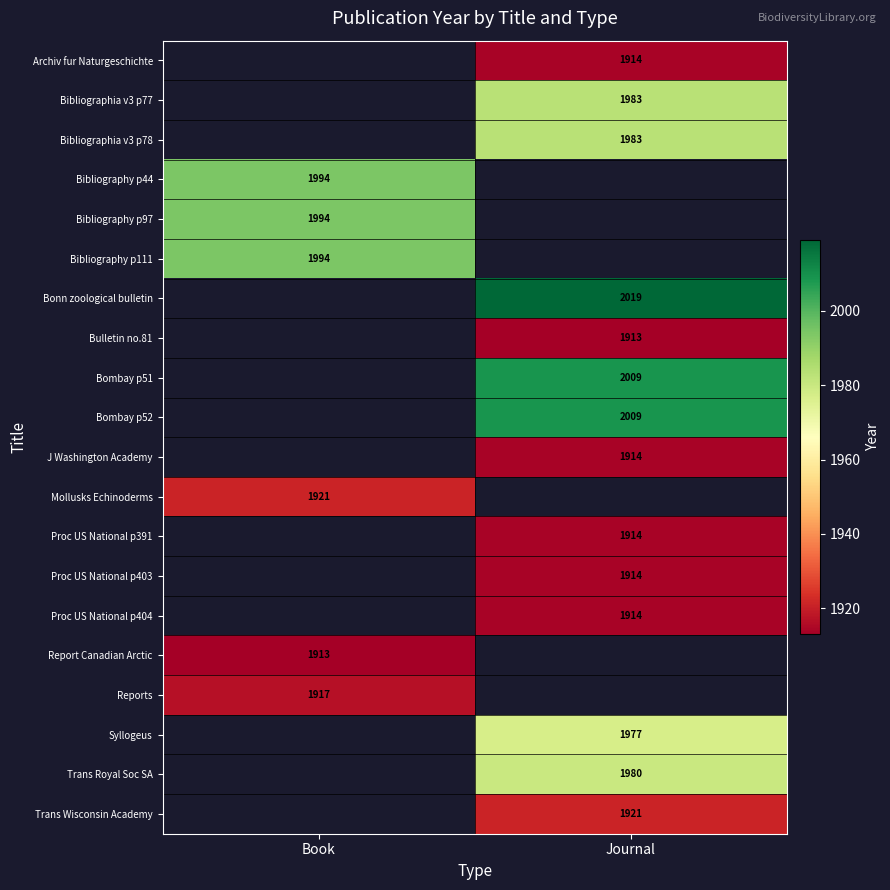

What is the spread (max minus min) of values at Journal?

106.0